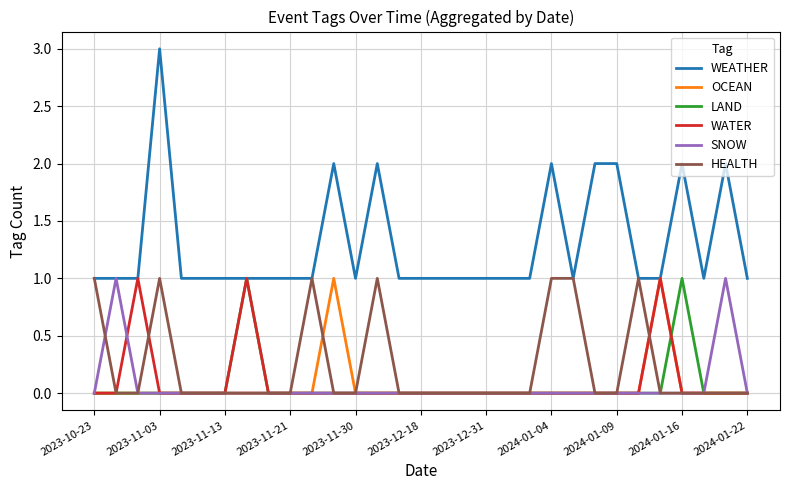

Which series has the widest spread of values?

WEATHER